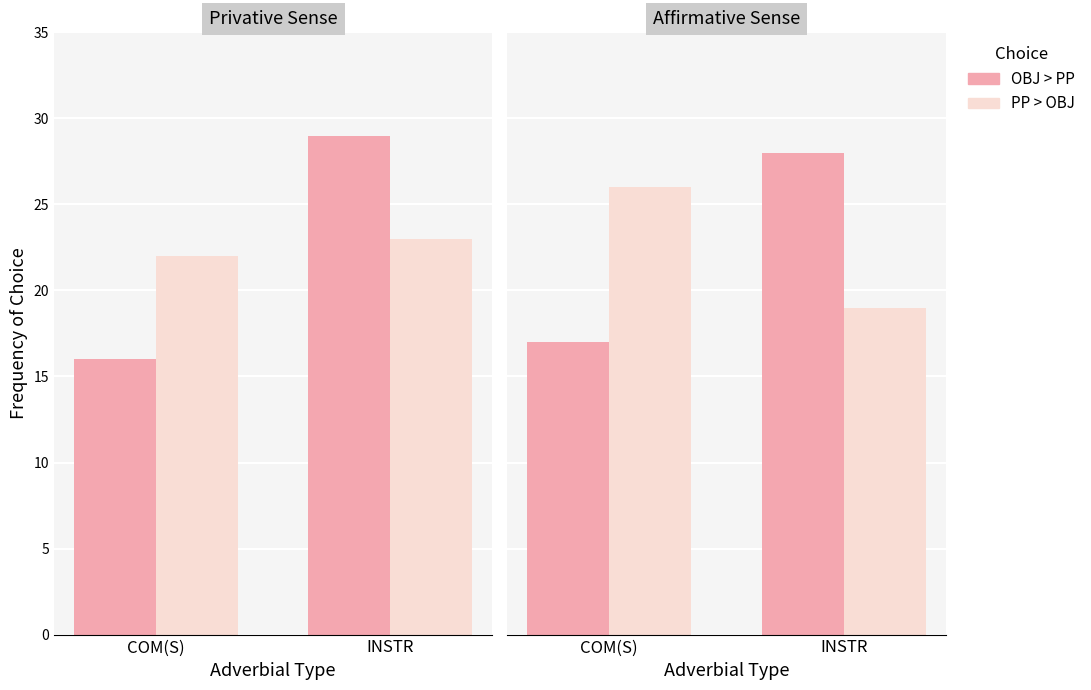

Is the value of OBJ > PP at INSTR greater than the value of PP > OBJ at COM(S)?

Yes